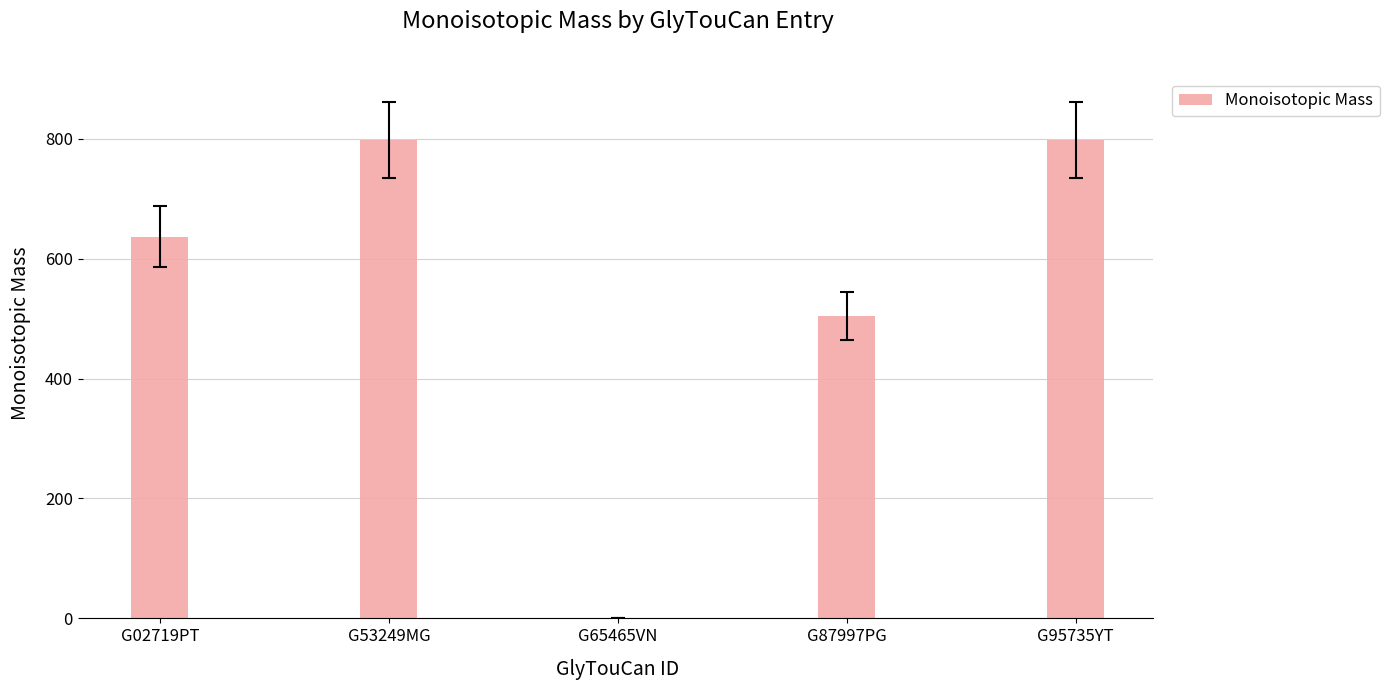

What is the sum of all values?

2736.9